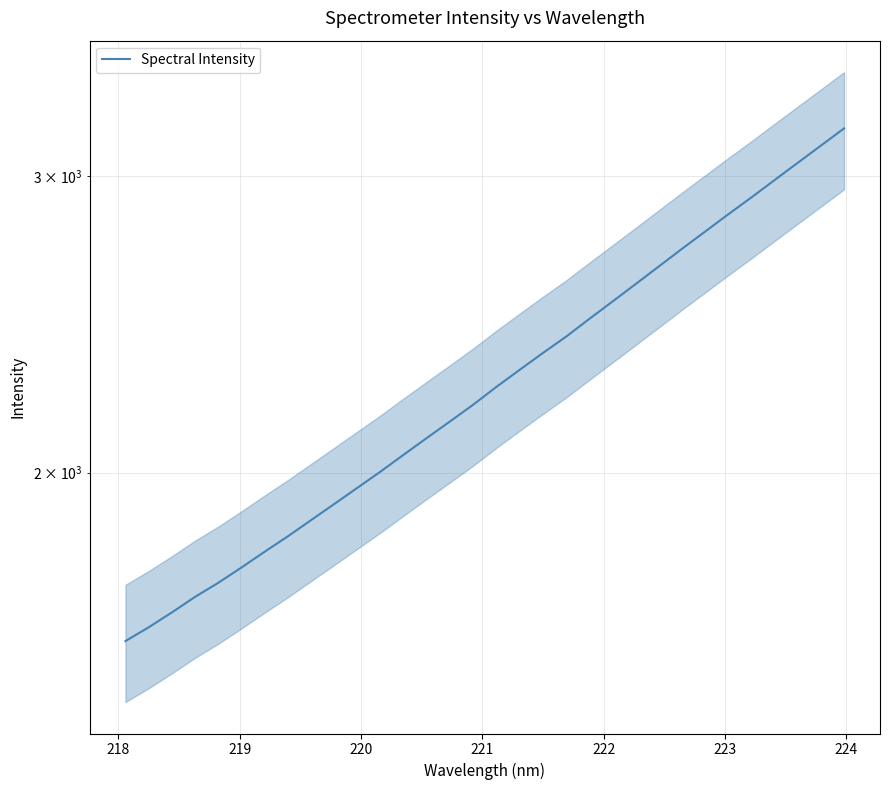

True or false: there are more than 2 points higher than both neighbors.

False